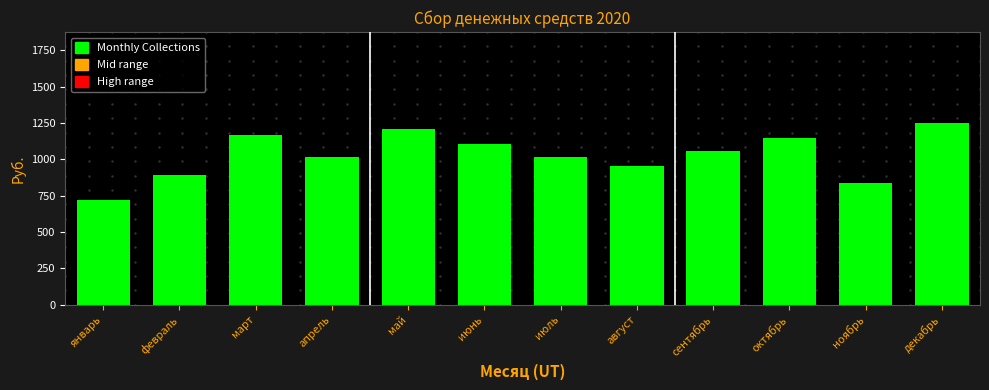

The value at сентябрь is 1054.1. True or false?

True